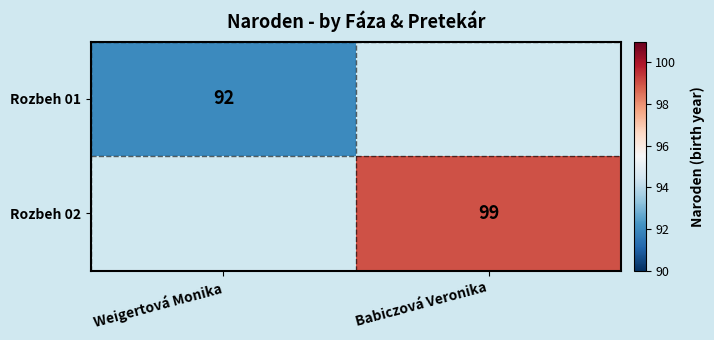

Is it true that Rozbeh 01 equals 140 at Weigertová Monika?

False